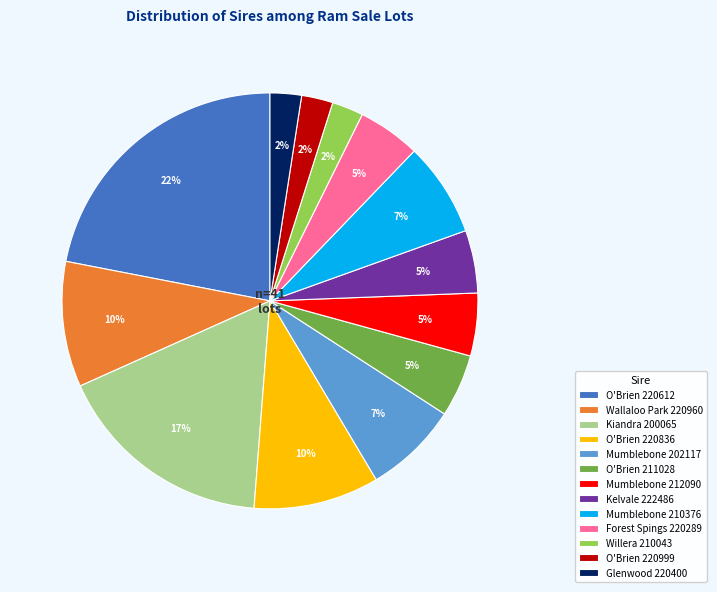

To the nearest percent, what percentage of the pie is Mumblebone 212090?

5%